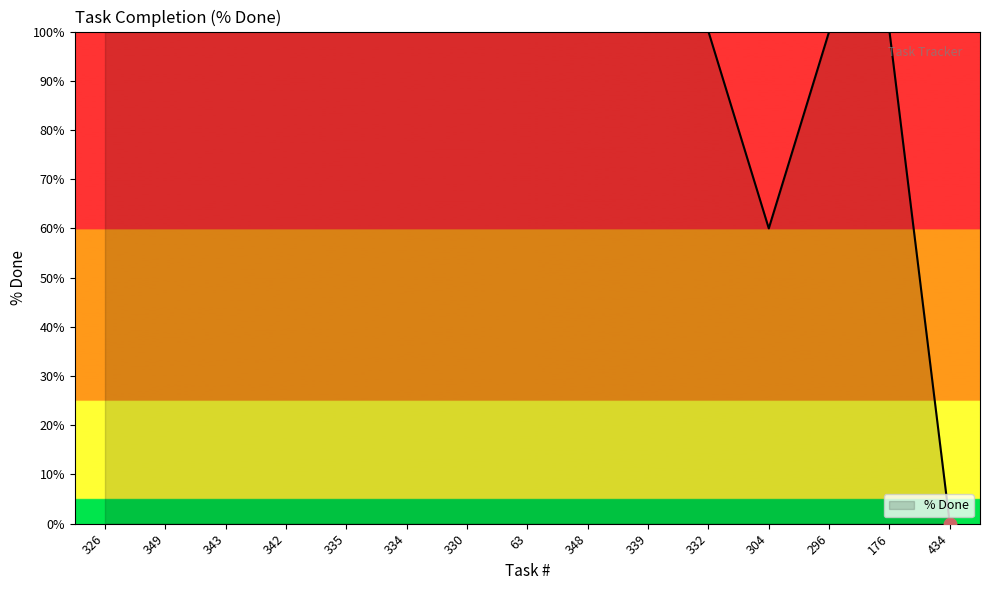

Approximately how many times larger is the value at 330 compared to 342?

1.0